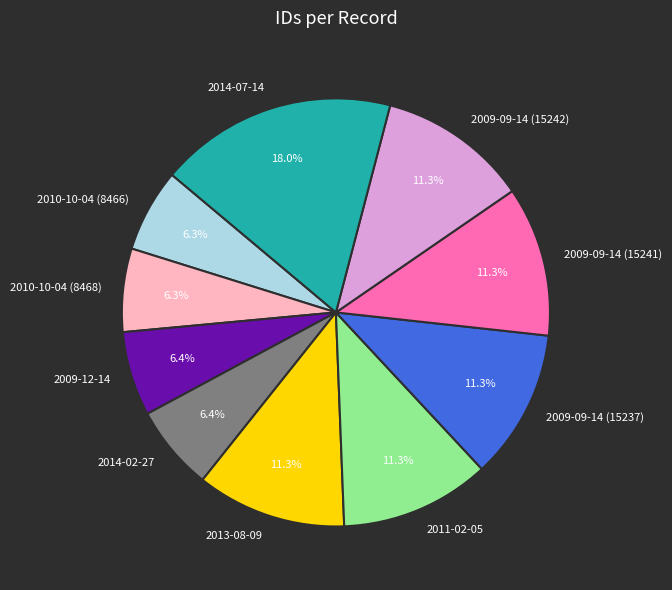

Is 2009-09-14 (15241) the majority of the pie?

No